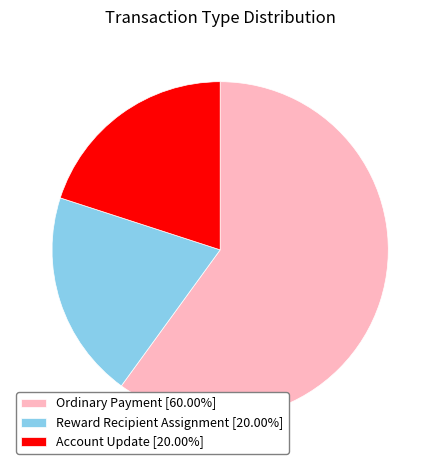

Does any single category account for the majority?

Yes